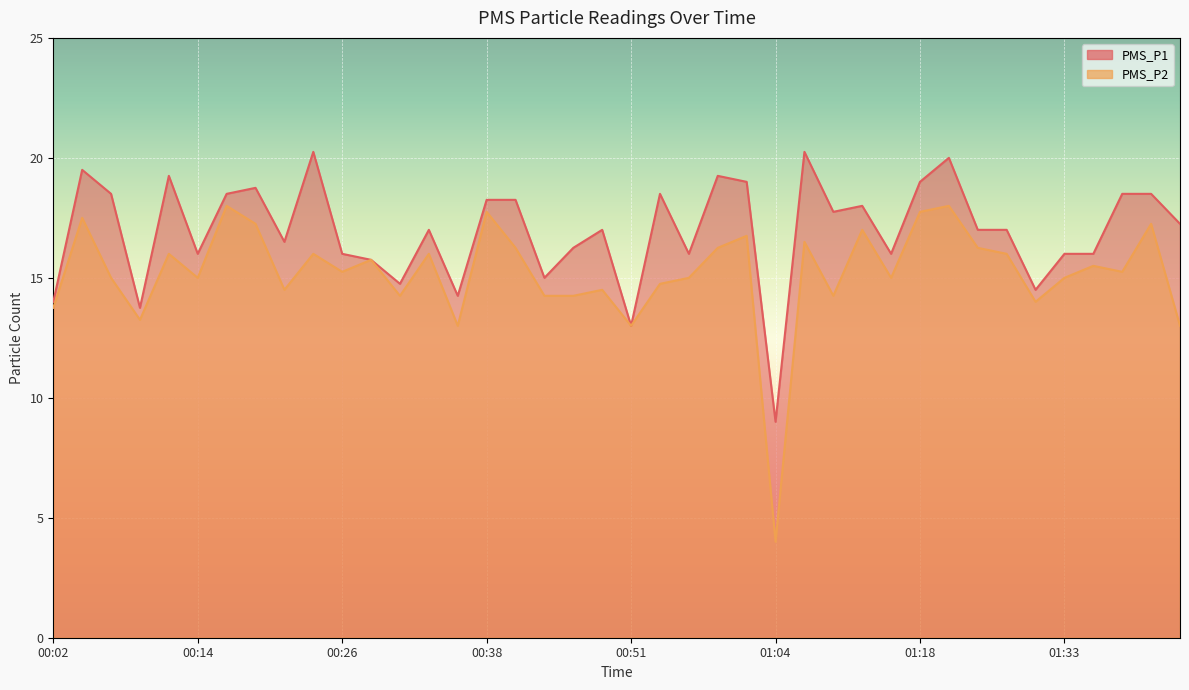

List the labels in order of PMS_P1 value, smallest first.

01:04, 00:51, 00:09, 00:02, 00:36, 01:30, 00:31, 00:44, 00:29, 00:14, 00:26, 00:56, 01:15, 01:33, 01:35, 00:46, 00:21, 00:33, 00:49, 01:24, 01:27, 01:43, 01:09, 01:12, 00:38, 00:41, 00:07, 00:16, 00:54, 01:38, 01:40, 00:19, 01:01, 01:18, 00:11, 00:59, 00:04, 01:21, 00:24, 01:06